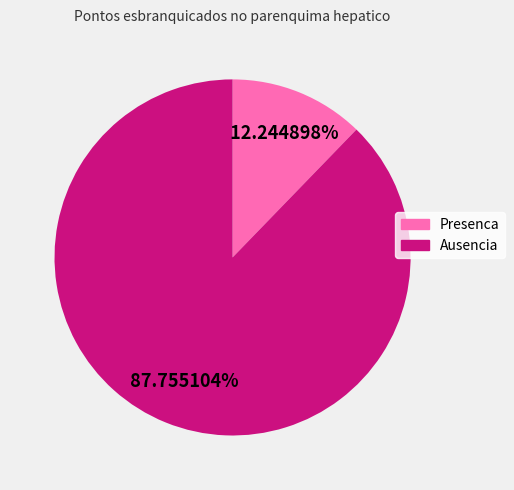

Do Ausencia and Presenca together represent more than half of the pie?

Yes